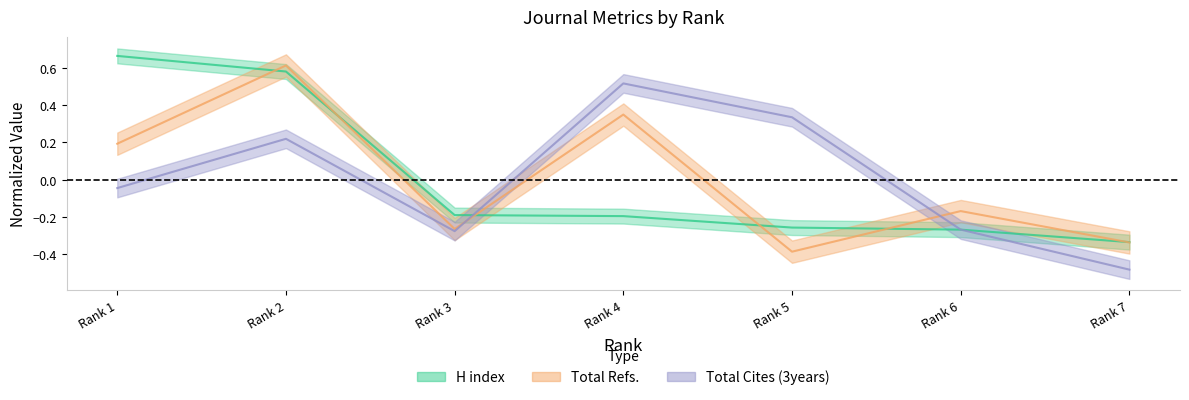

Reading left to right, transcribe all the data shown in this chart.

H index: 0.7	0.6	-0.2	-0.2	-0.3	-0.3	-0.3
Total Refs.: 0.2	0.6	-0.3	0.3	-0.4	-0.2	-0.3
Total Cites (3years): -0.0	0.2	-0.3	0.5	0.3	-0.3	-0.5